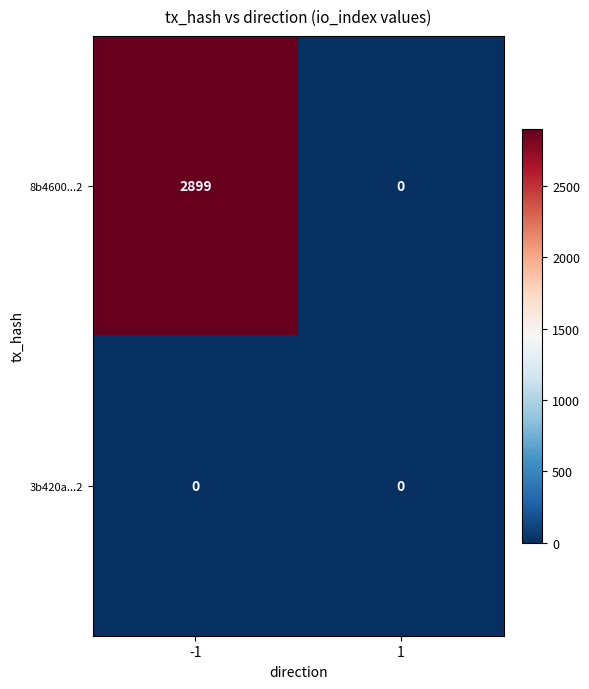

Which series has the largest total across all categories?

8b4600...2